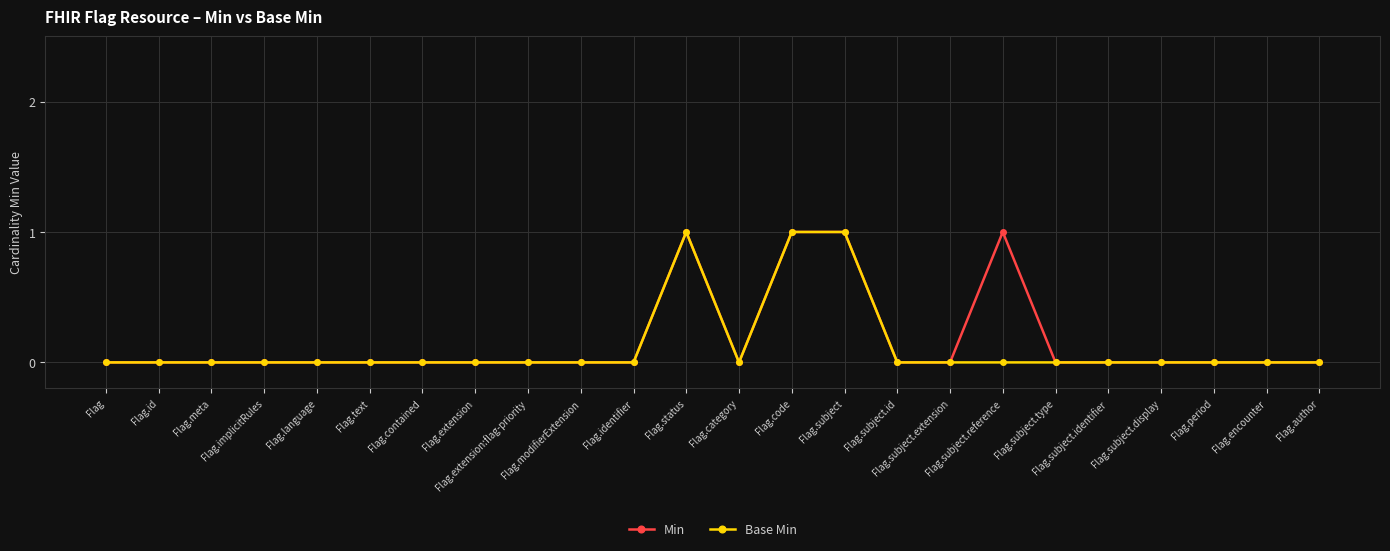

List the series in order of their overall mean, highest first.

Min, Base Min